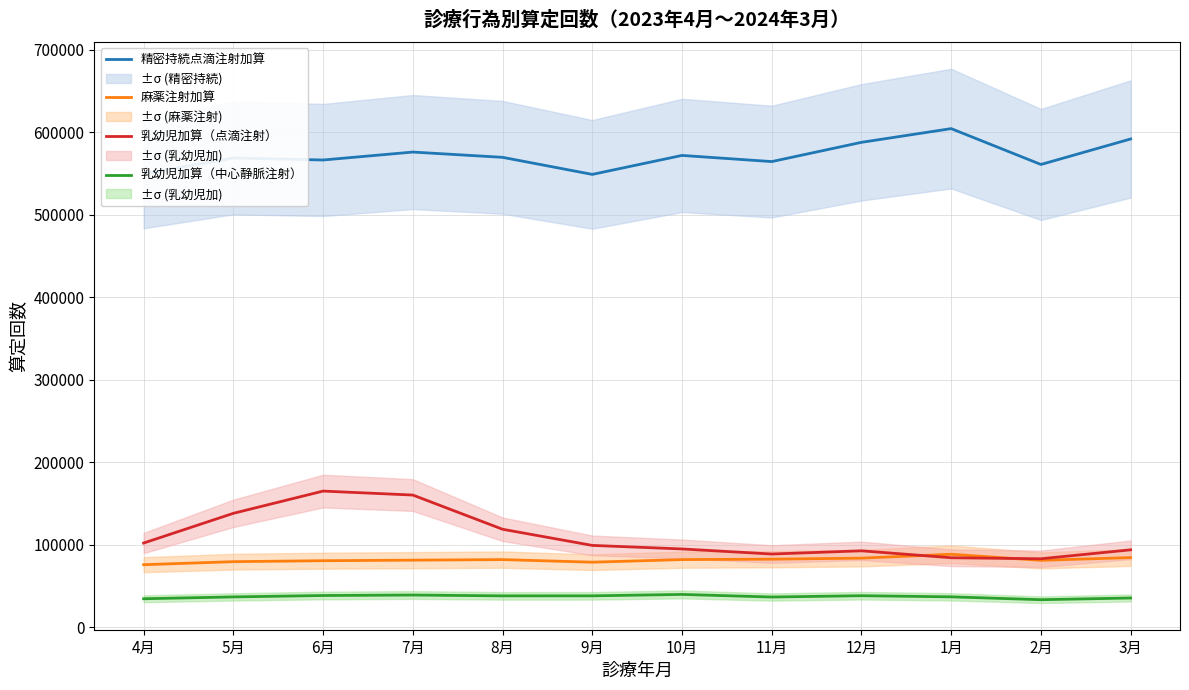

The value of 乳幼児加算（中心静脈注射） at 9月 is 38090. True or false?

True